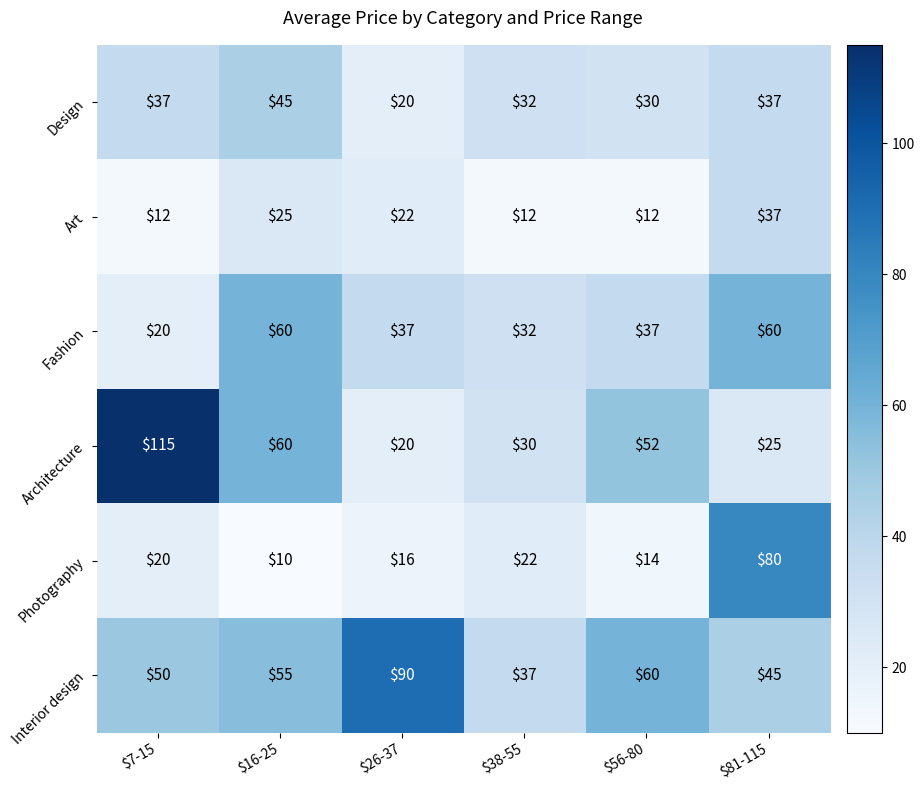

Which category has the lowest value across all series?

$16-25